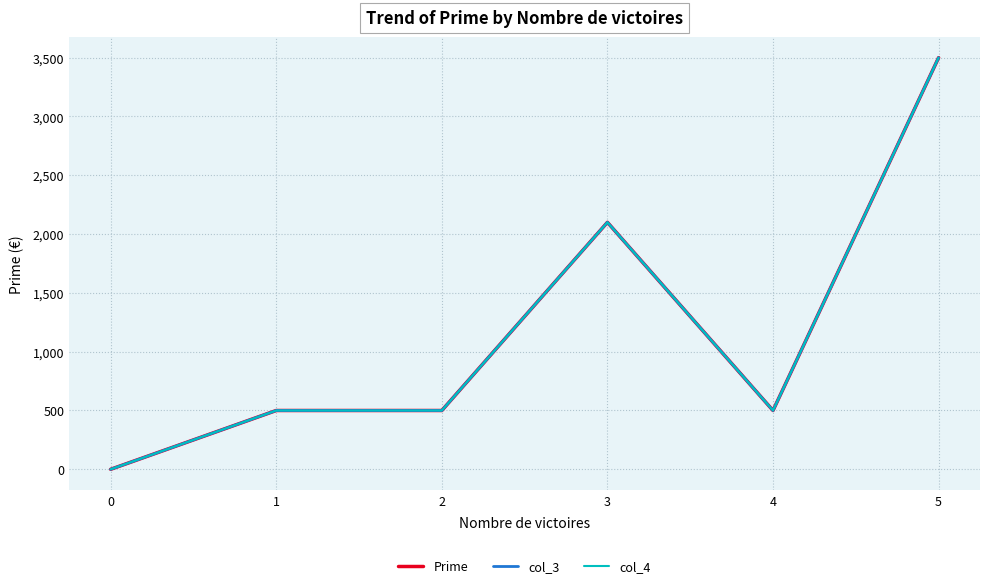

What are all the series names shown in the legend?

Prime, col_3, col_4